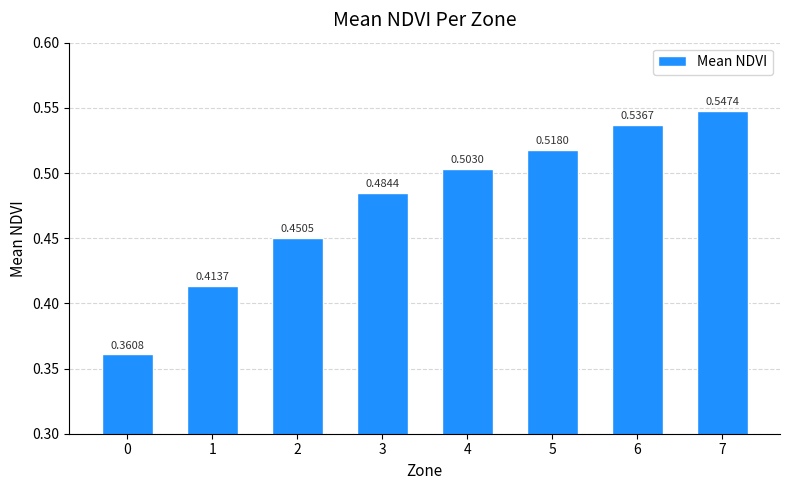

What is the change in value from 1 to 4?

+0.1